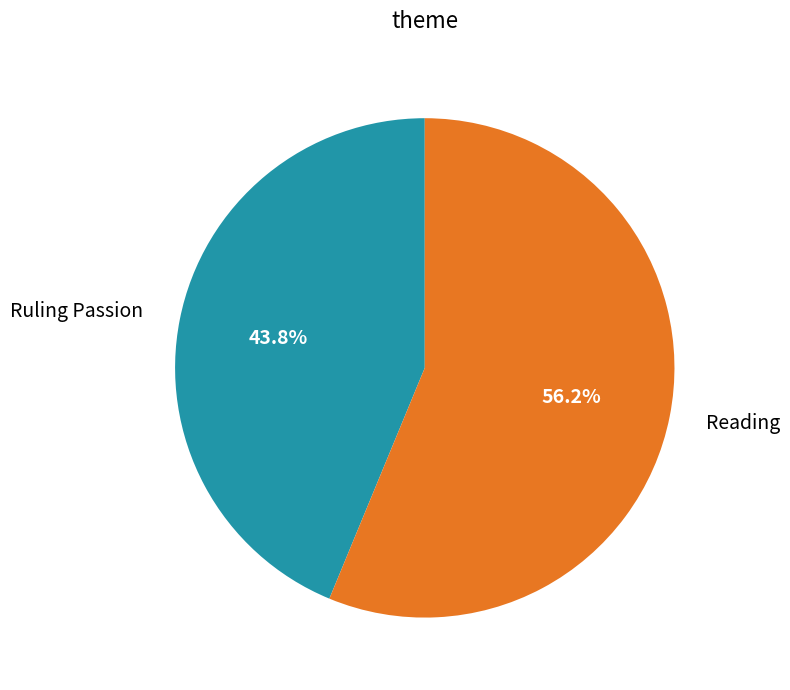

Count the number of slices in the pie.

2